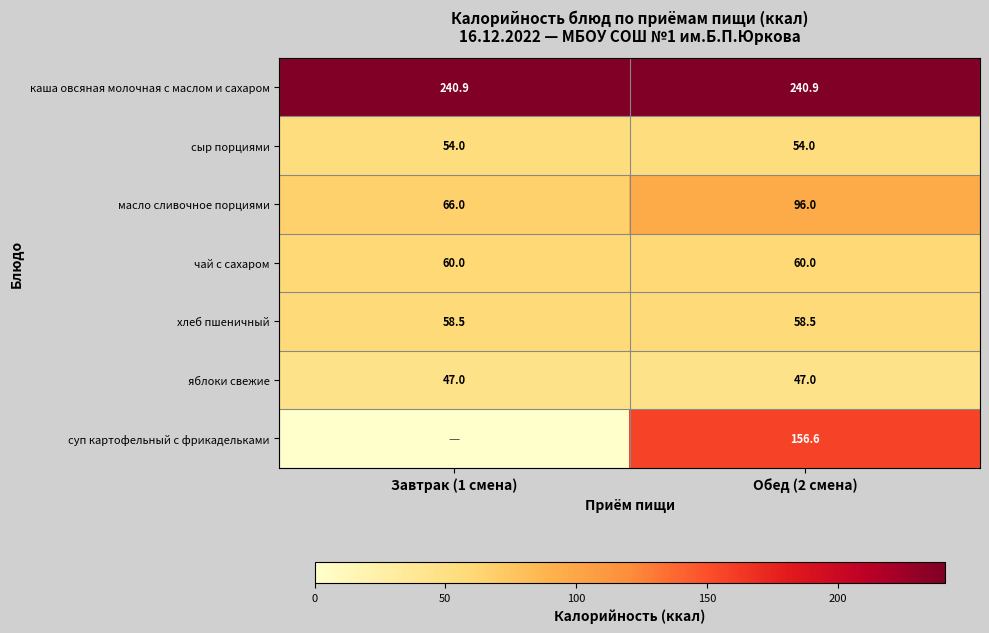

What is the total value across all series at Обед (2 смена)?

713.0